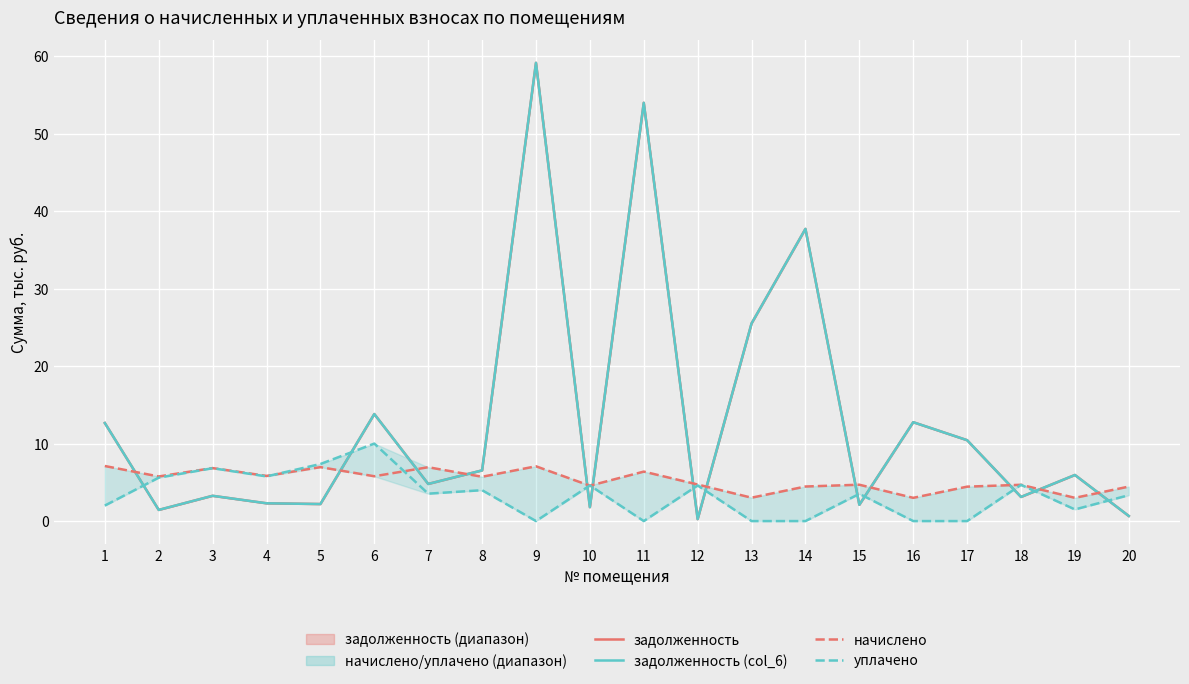

How many values in the начислено series exceed 5?

10